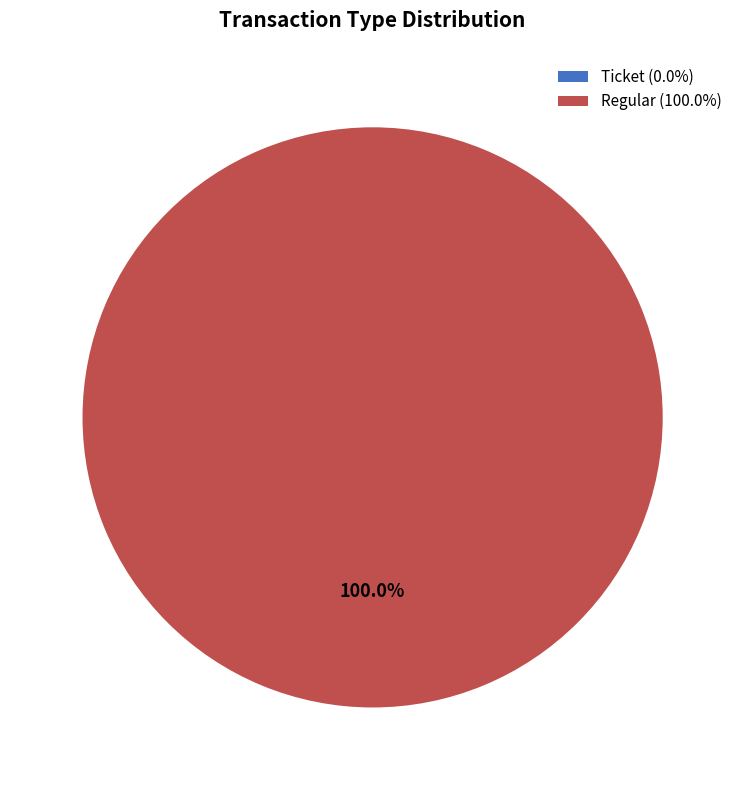

Do Regular and Ticket together represent more than half of the pie?

Yes